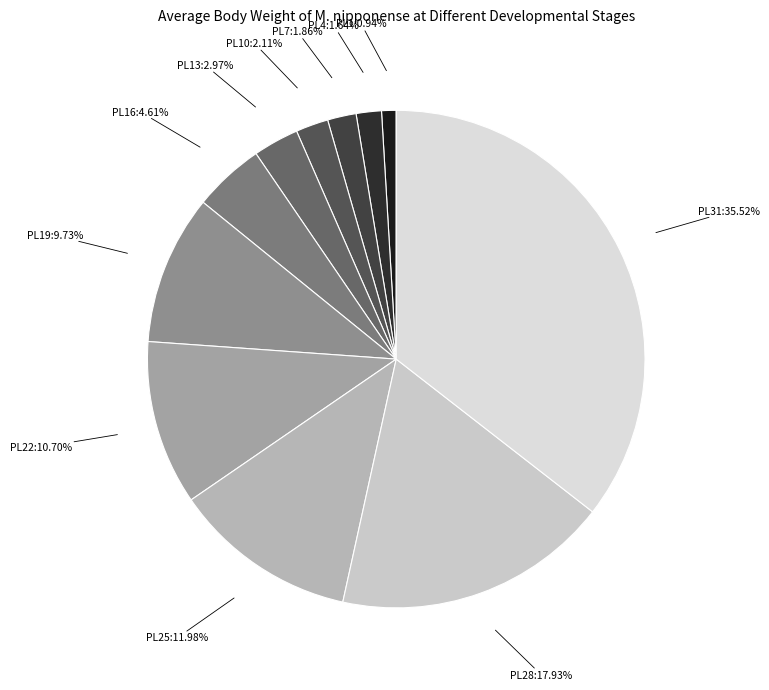

Is there any slice that represents more than half of the pie?

No